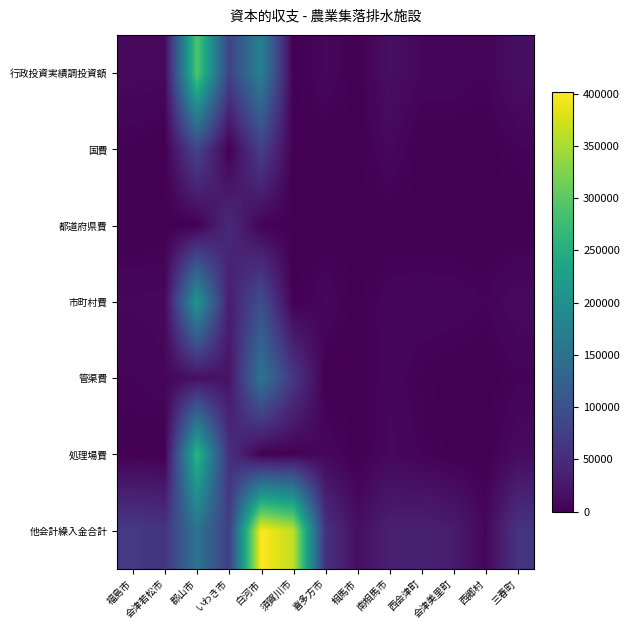

What is the greatest value displayed?

401589